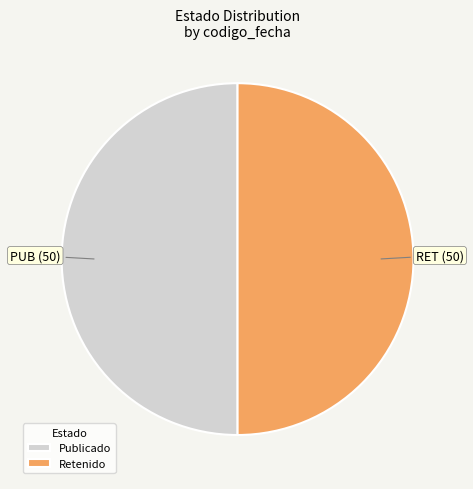

Is the sum of PUB (50) and RET (50) greater than half?

Yes